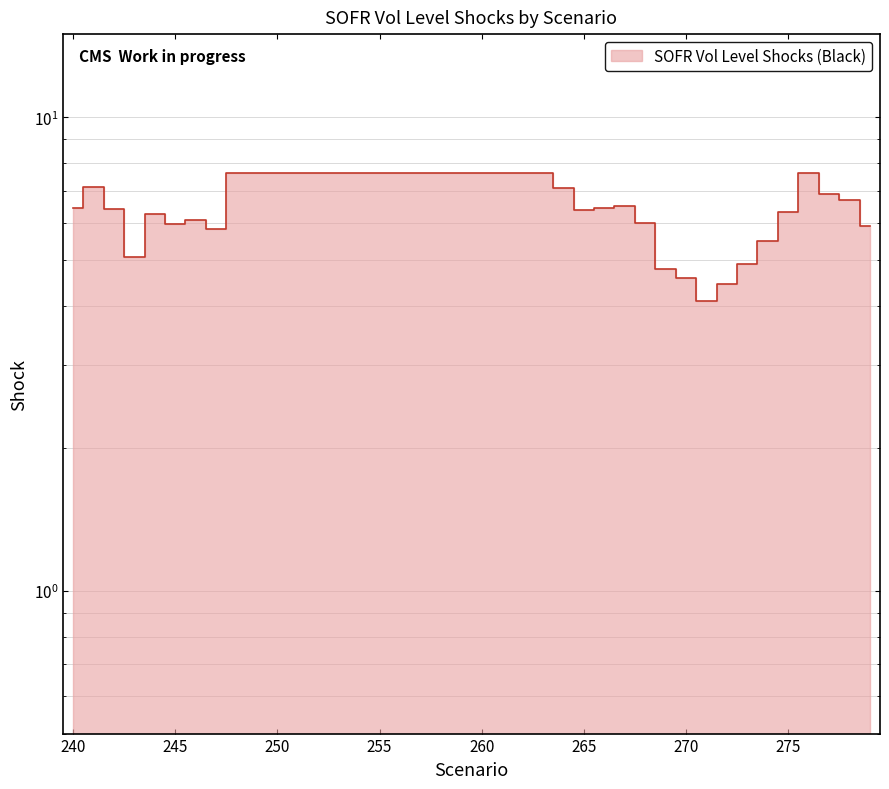

True or false: the data shows 0.9 at 271.

False